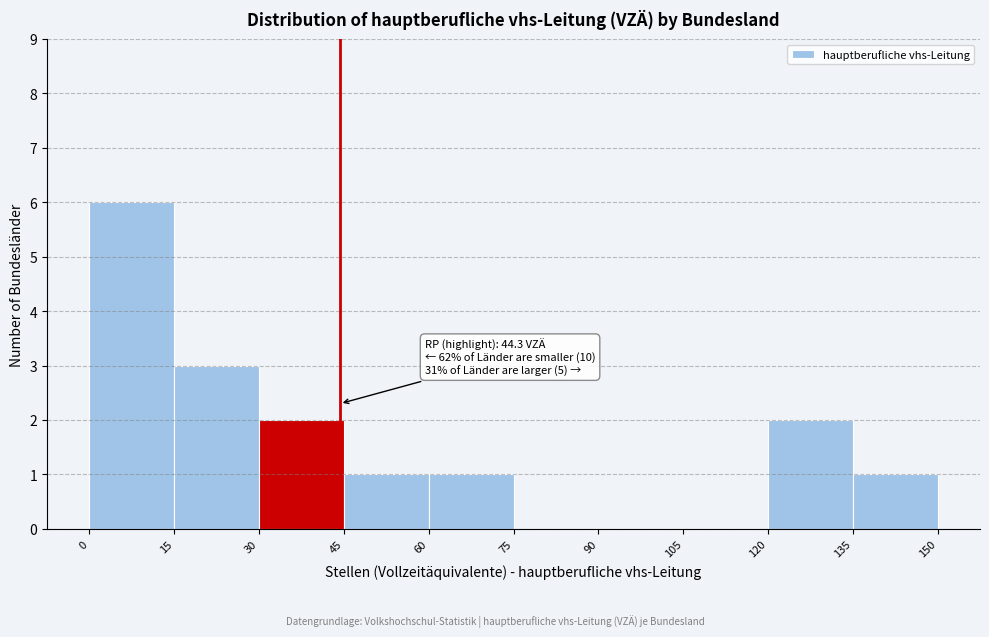

Which range on the x-axis has the tallest bar?

0 to 15